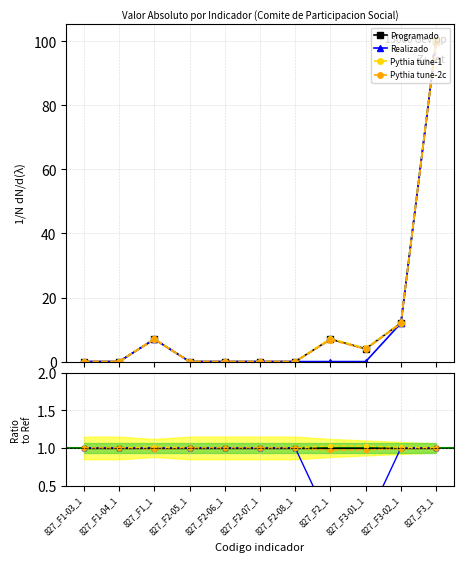

Where is Pythia tune-1 nearest to the value 1?

827_F1-03_1